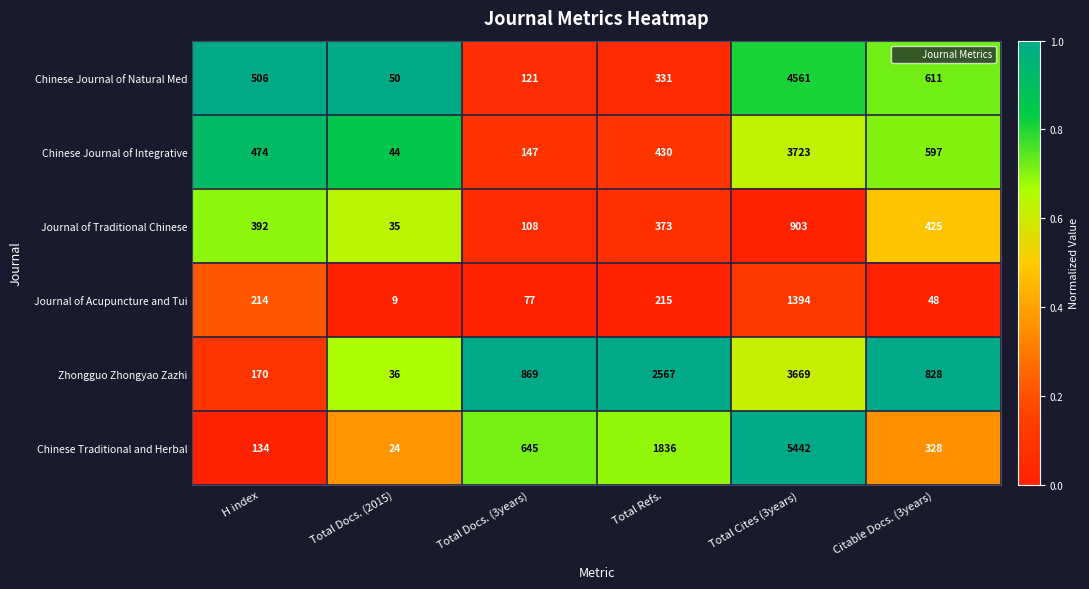

What is the total value across all series at Total Docs. (3years)?

1967